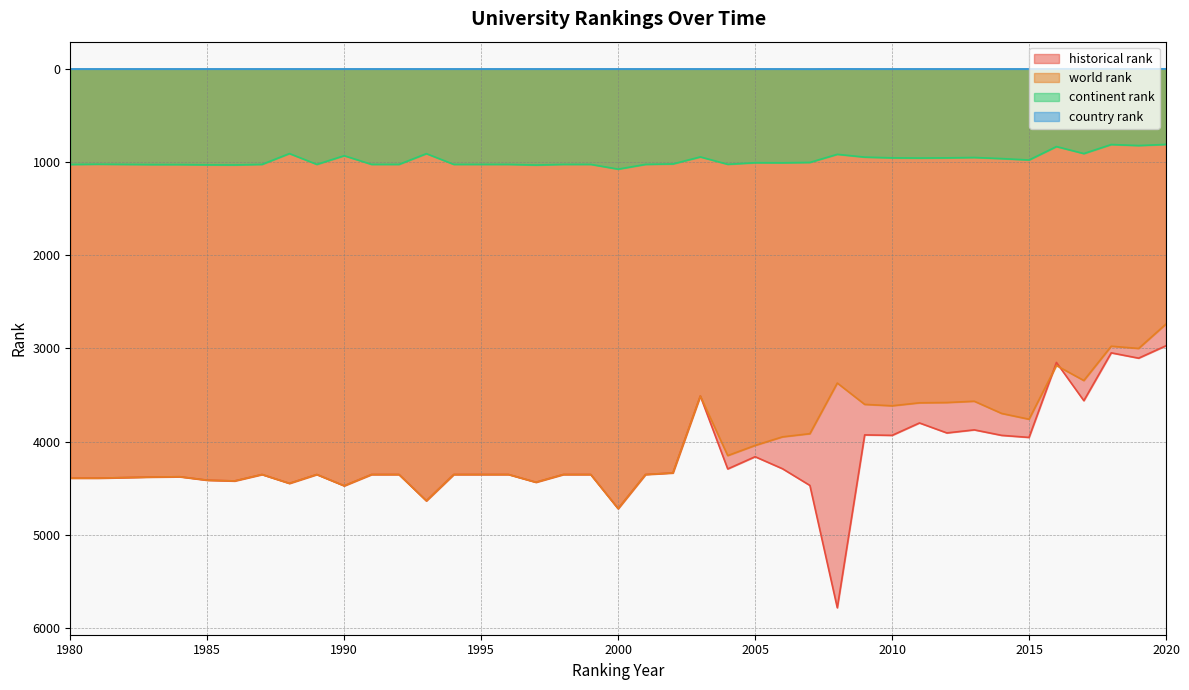

The country rank series shows 5 at 2007. True or false?

True